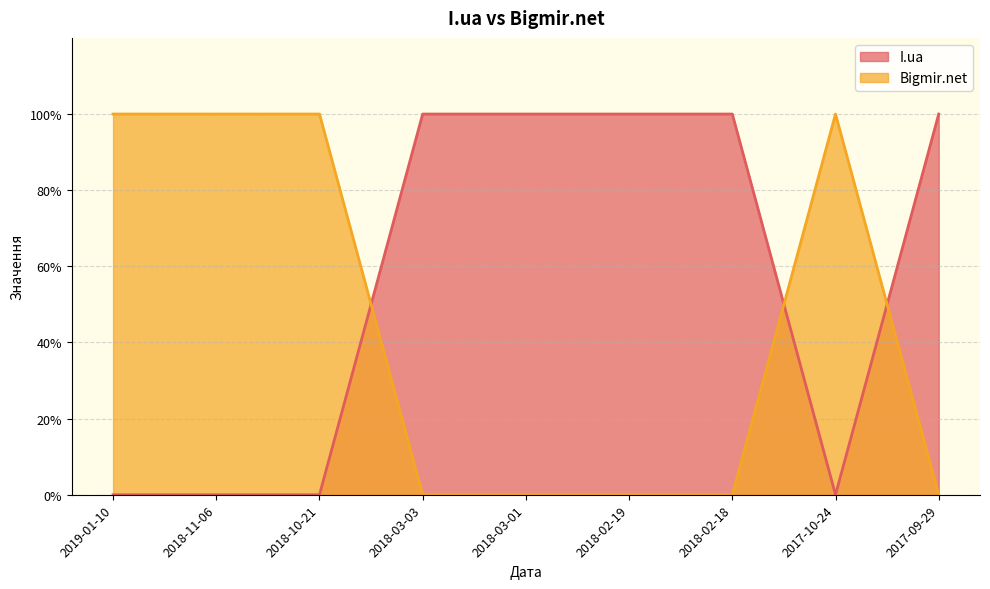

At which label does I.ua reach its minimum?

2019-01-10